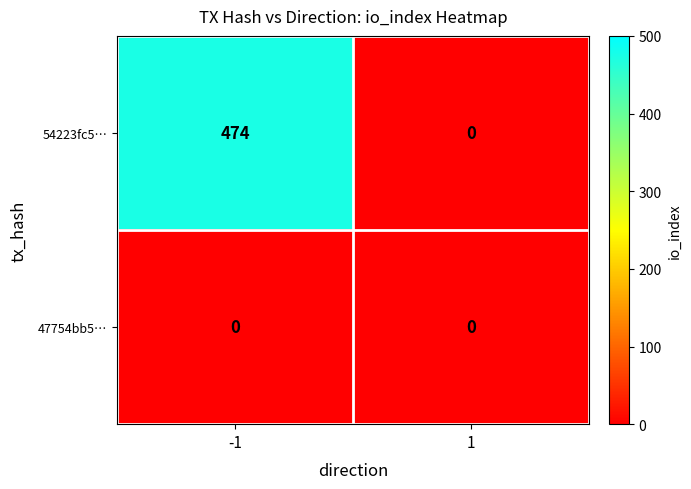

How many categories are shown in the chart?

2